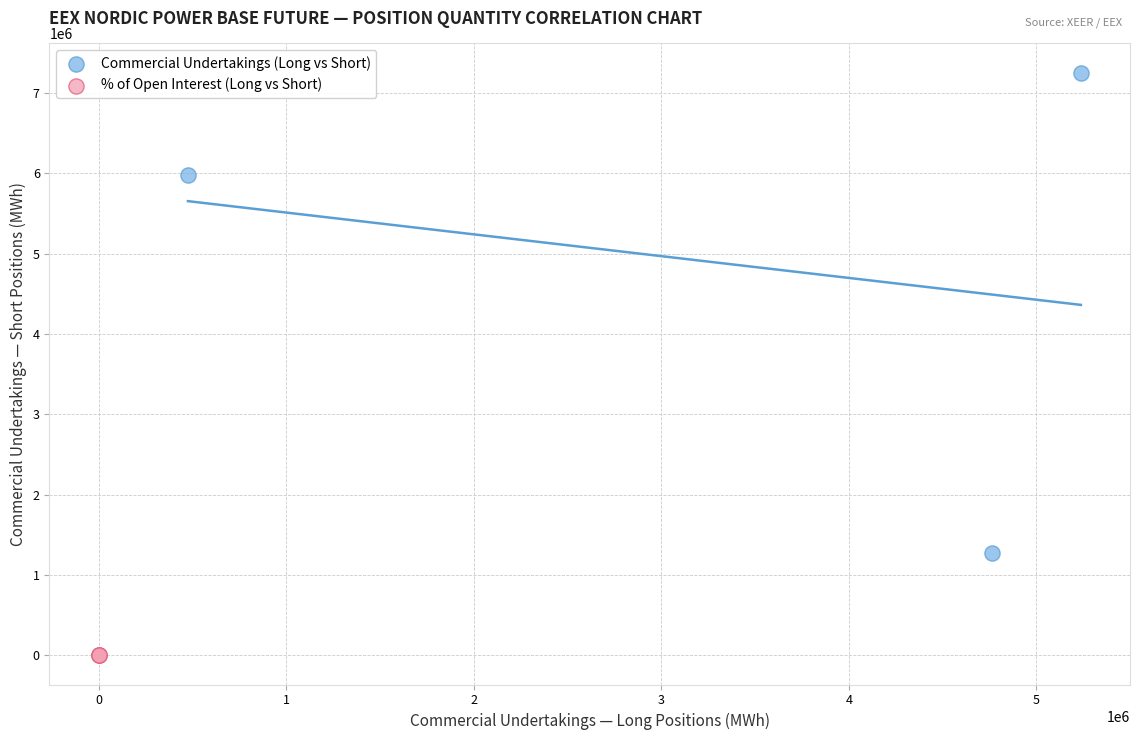

Which series contains the highest Y value?

Commercial Undertakings (Long vs Short)